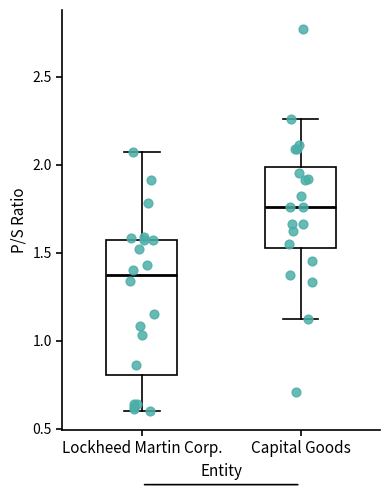

Which box's median line is the lowest?

Lockheed Martin Corp.